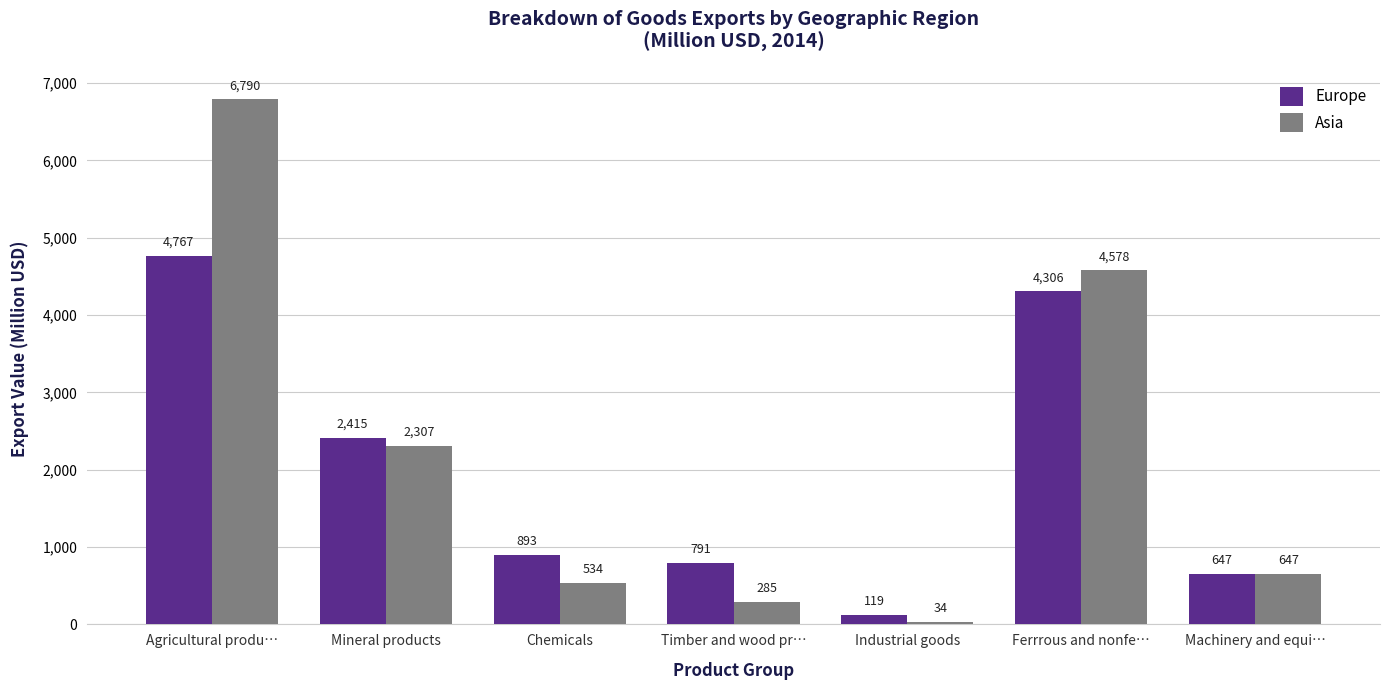

List the series in order of their overall mean, lowest first.

Europe, Asia